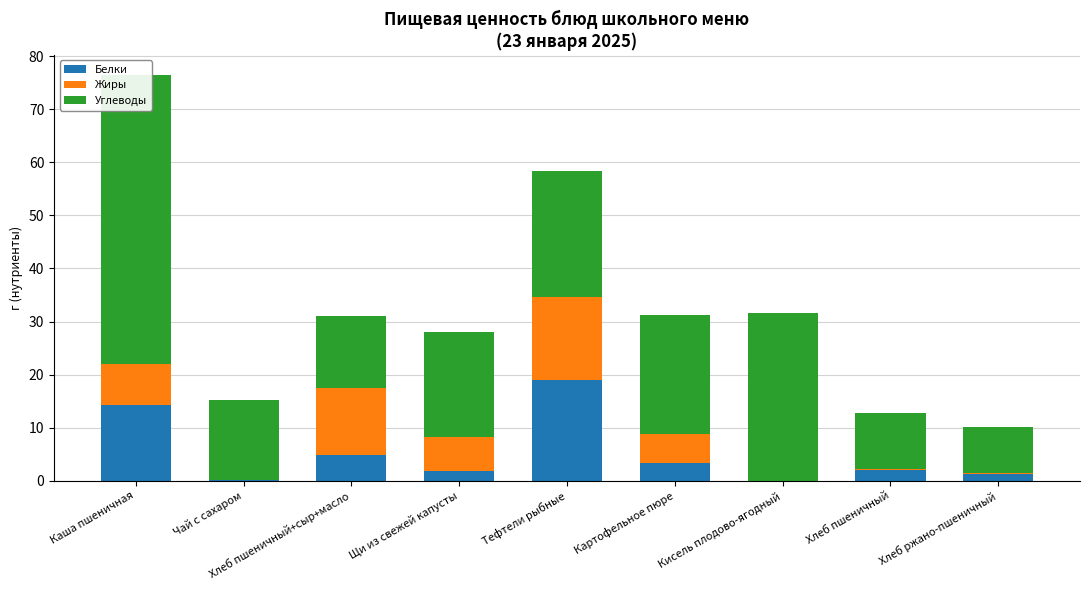

What is the greatest value displayed?

54.4